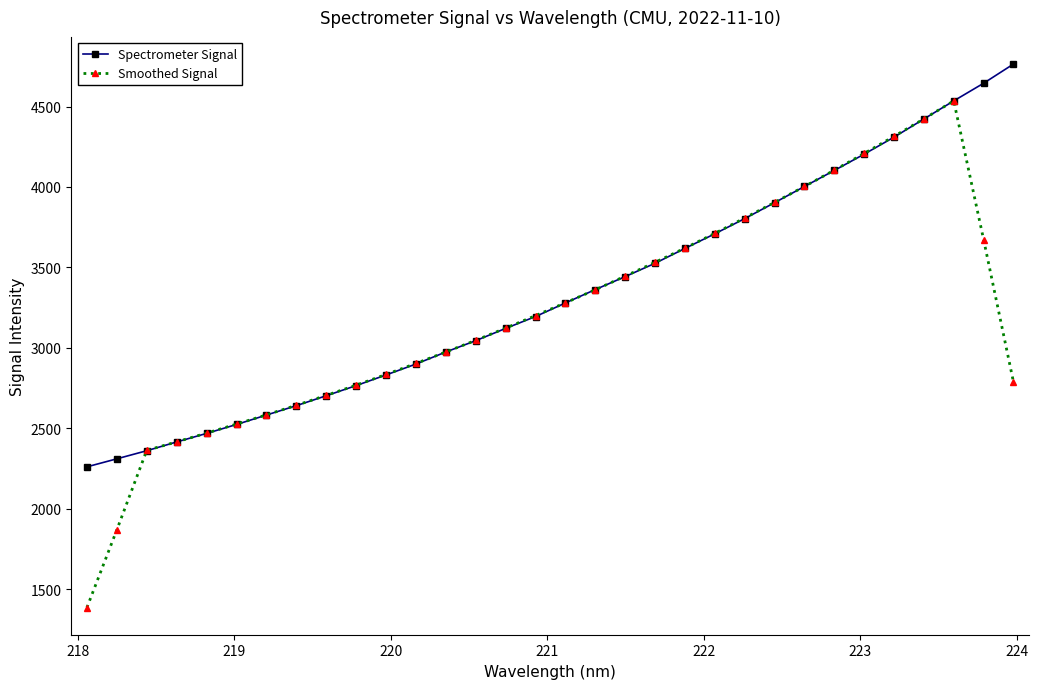

What is the value of the Spectrometer Signal point at the 25th from the left?

4003.2